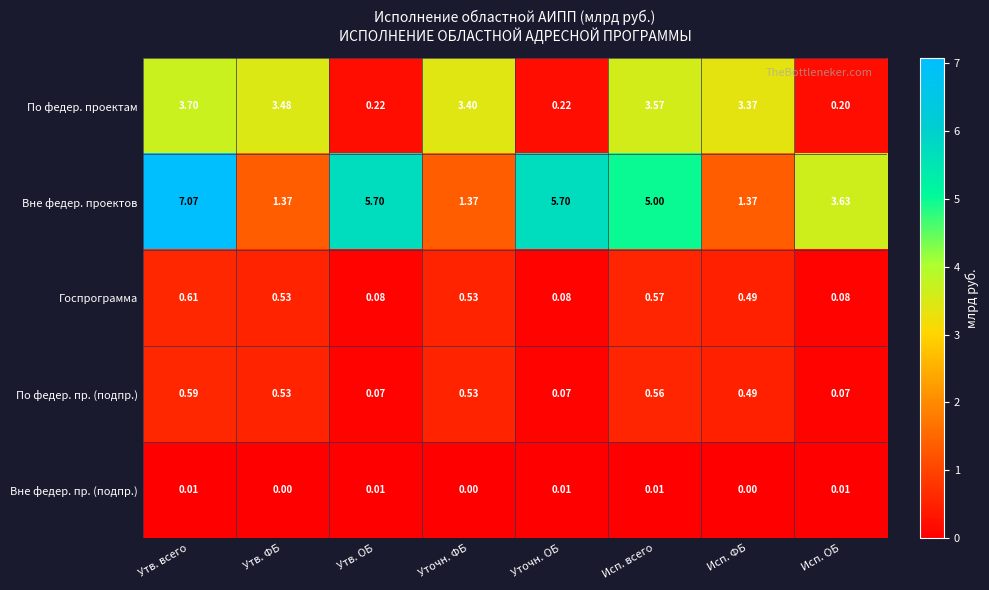

Which category has the highest value across all series?

Утв. всего